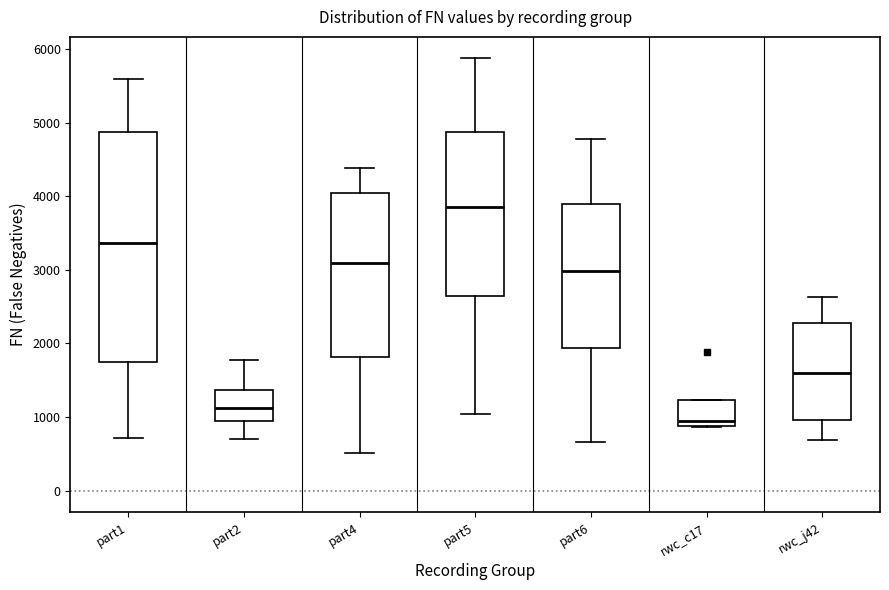

Which box's median line is the lowest?

rwc_c17